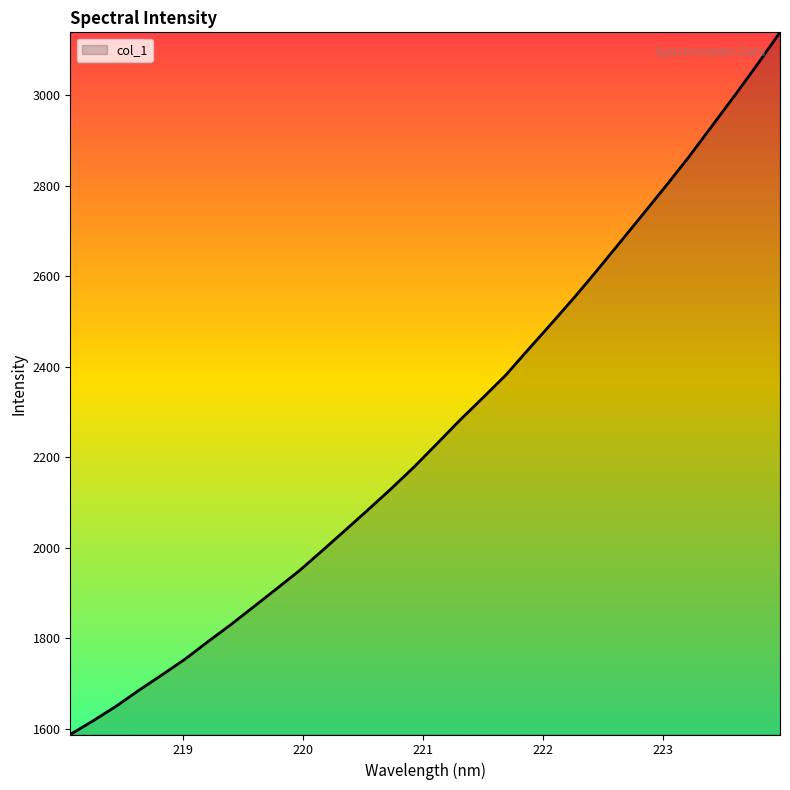

What is the difference between the maximum and minimum values?

1550.9